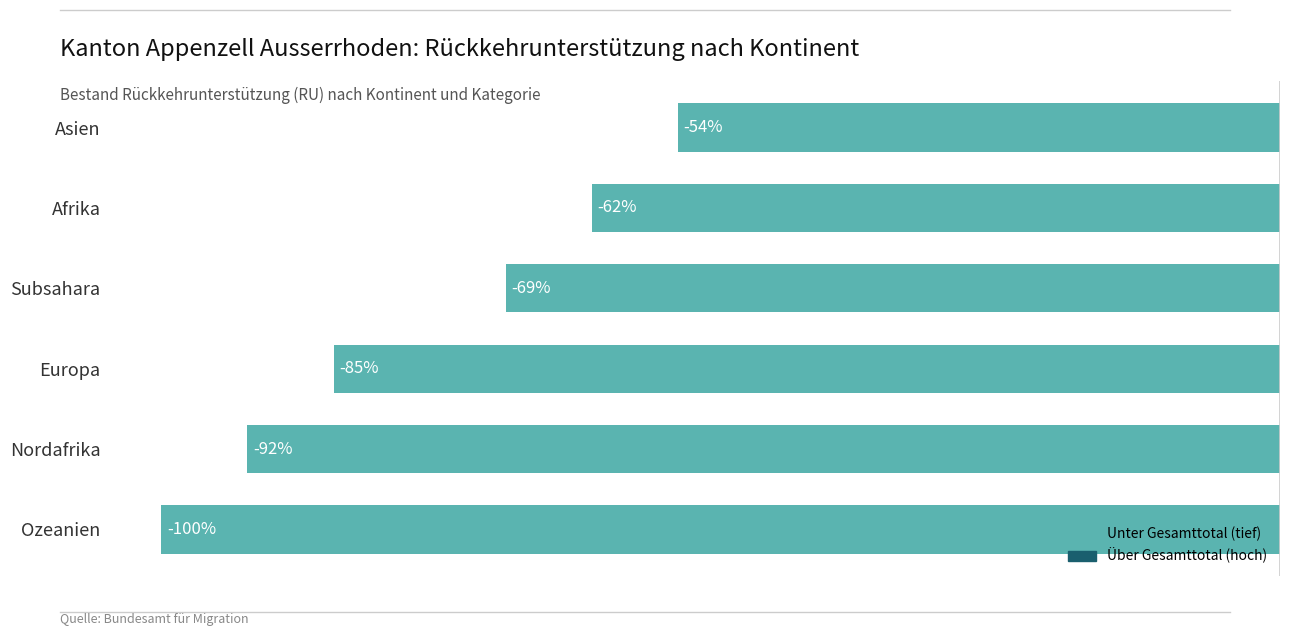

Does the chart contain any negative values?

Yes